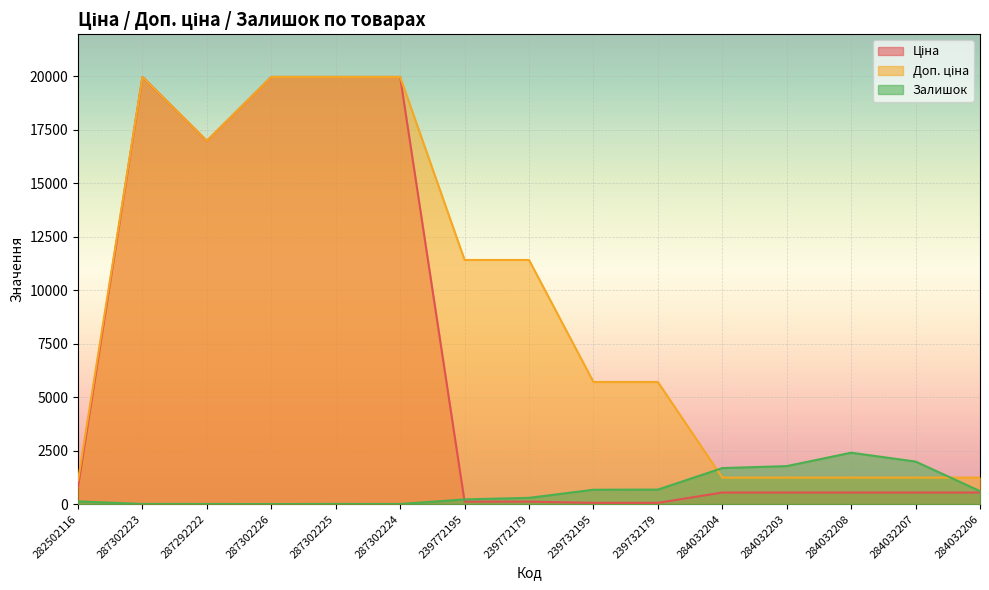

Reading right to left, extract all data points from this chart.

Ціна: 284032206=539.0	284032207=539.0	284032208=539.0	284032203=539.0	284032204=539.0	239732179=57.0	239732195=57.0	239772179=114.1	239772195=114.1	287302224=19964.2	287302225=19964.2	287302226=19964.2	287292222=16976.3	287302223=19964.2	282502116=818.5
Доп. ціна: 284032206=1235.4	284032207=1235.4	284032208=1235.4	284032203=1235.4	284032204=1235.4	239732179=5705.0	239732195=5705.0	239772179=11410.0	239772195=11410.0	287302224=19964.2	287302225=19964.2	287302226=19964.2	287292222=16976.3	287302223=19964.2	282502116=1109.2
Залишок: 284032206=605.0	284032207=1986.0	284032208=2400.0	284032203=1774.0	284032204=1682.0	239732179=676.0	239732195=670.0	239772179=290.0	239772195=218.0	287302224=3.0	287302225=5.0	287302226=1.0	287292222=4.0	287302223=5.0	282502116=125.0